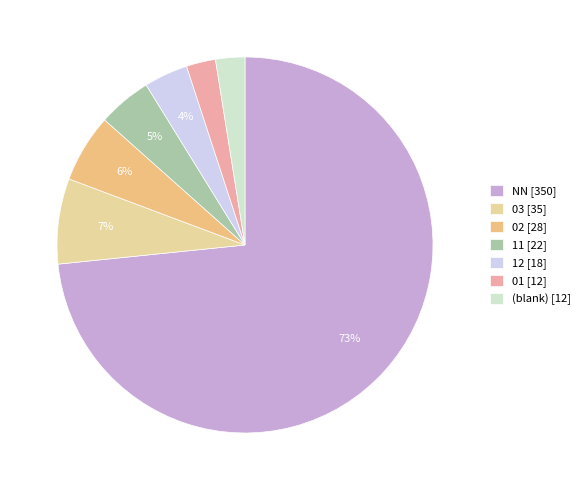

To the nearest percent, what is the average slice percentage?

14%